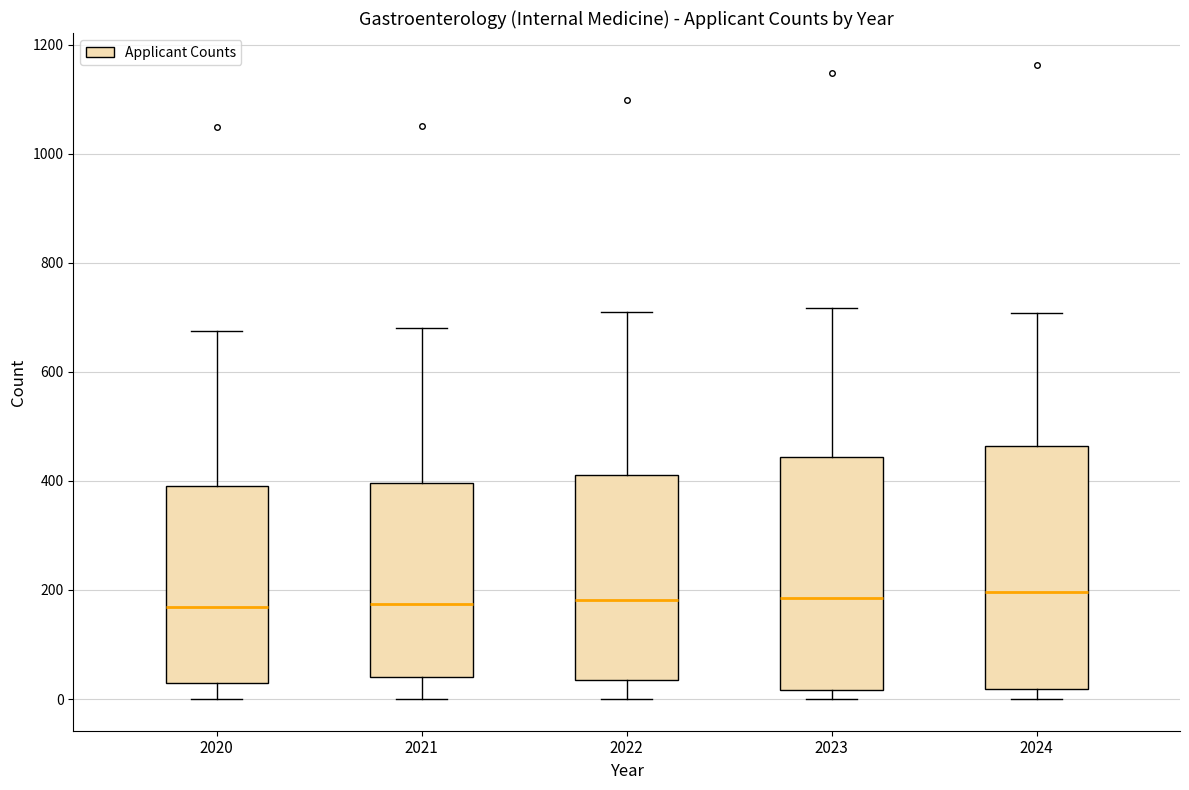

Where is the lower edge of the box at x = 2022 on the y-axis? The values are not printed on the chart, so give them approximately, as read against the axis.

40